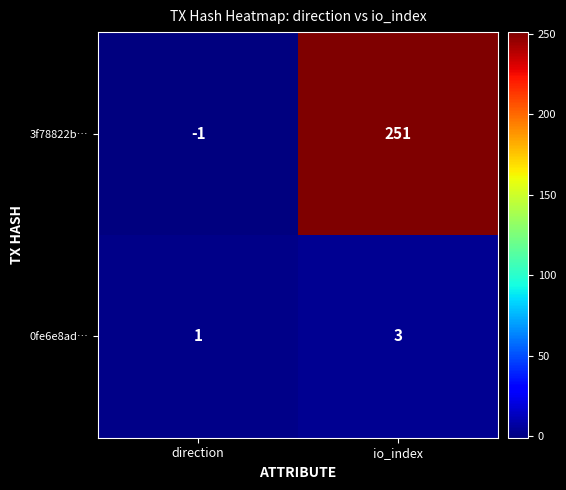

The 3f78822b… series shows 251 at io_index. True or false?

True